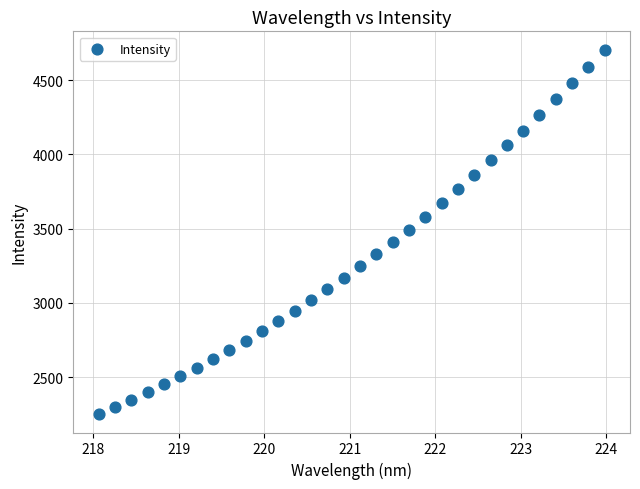

What is the range of Y values (max minus min)?

2455.1